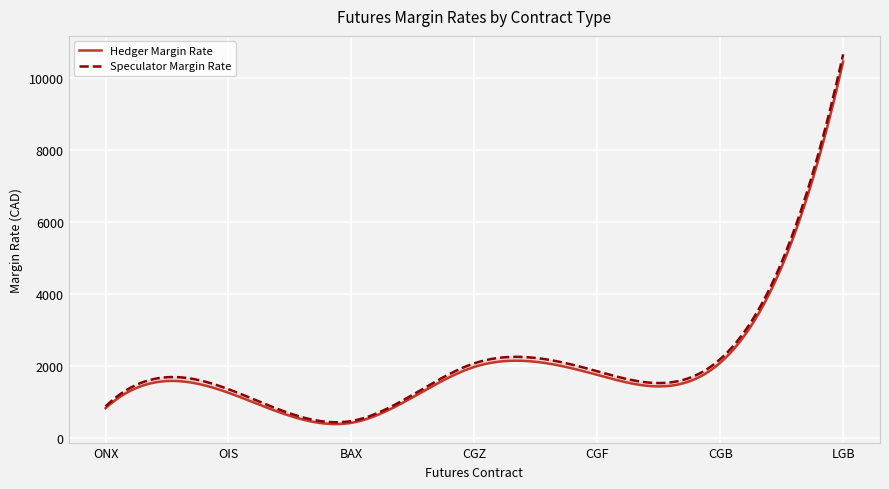

Where is Hedger Margin Rate nearest to the value 5438?

CGB